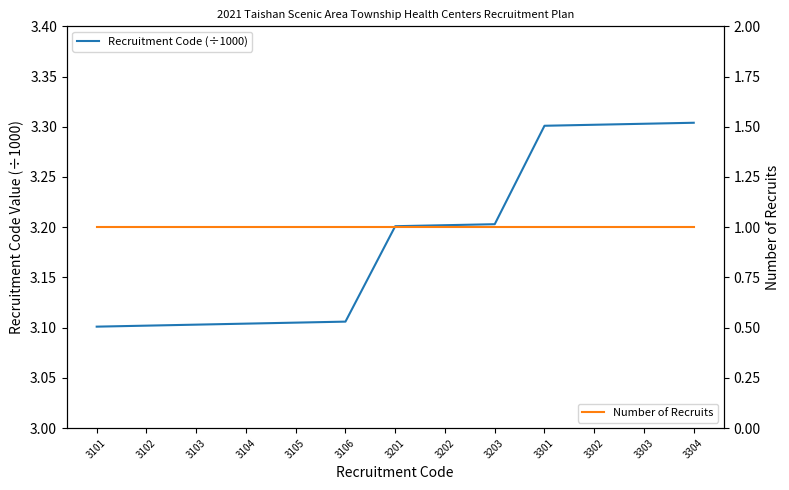

Reading right to left, transcribe all the data shown in this chart.

Recruitment Code (÷1000): 3.3	3.3	3.3	3.3	3.2	3.2	3.2	3.1	3.1	3.1	3.1	3.1	3.1
Number of Recruits: 1.0	1.0	1.0	1.0	1.0	1.0	1.0	1.0	1.0	1.0	1.0	1.0	1.0